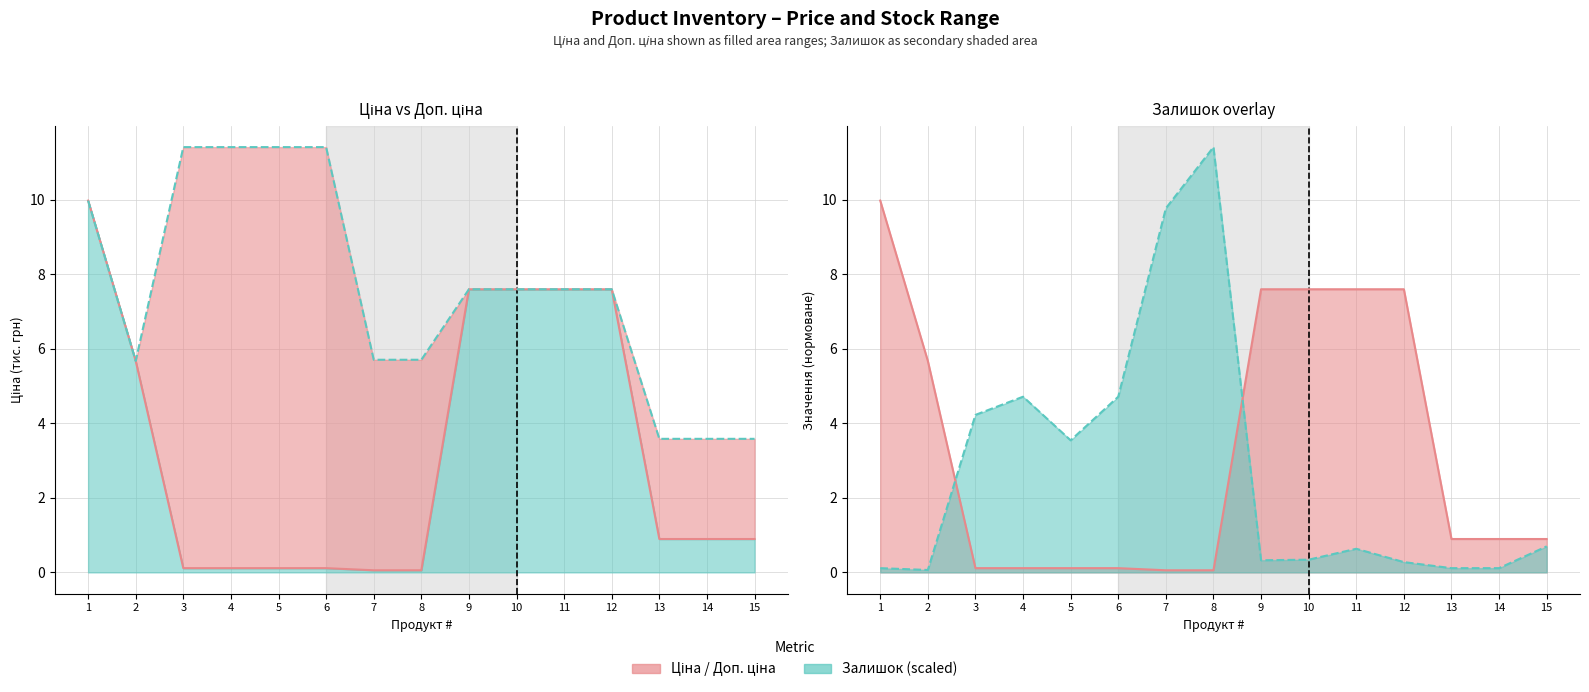

Reading left to right, transcribe all the data shown in this chart.

Ціна: 10.0	5.7	0.1	0.1	0.1	0.1	0.1	0.1	7.6	7.6	7.6	7.6	0.9	0.9	0.9
Доп. ціна: 10.0	5.7	11.4	11.4	11.4	11.4	5.7	5.7	7.6	7.6	7.6	7.6	3.6	3.6	3.6
Залишок: 0.1	0.1	4.2	4.7	3.5	4.7	9.8	11.4	0.3	0.3	0.6	0.3	0.1	0.1	0.7